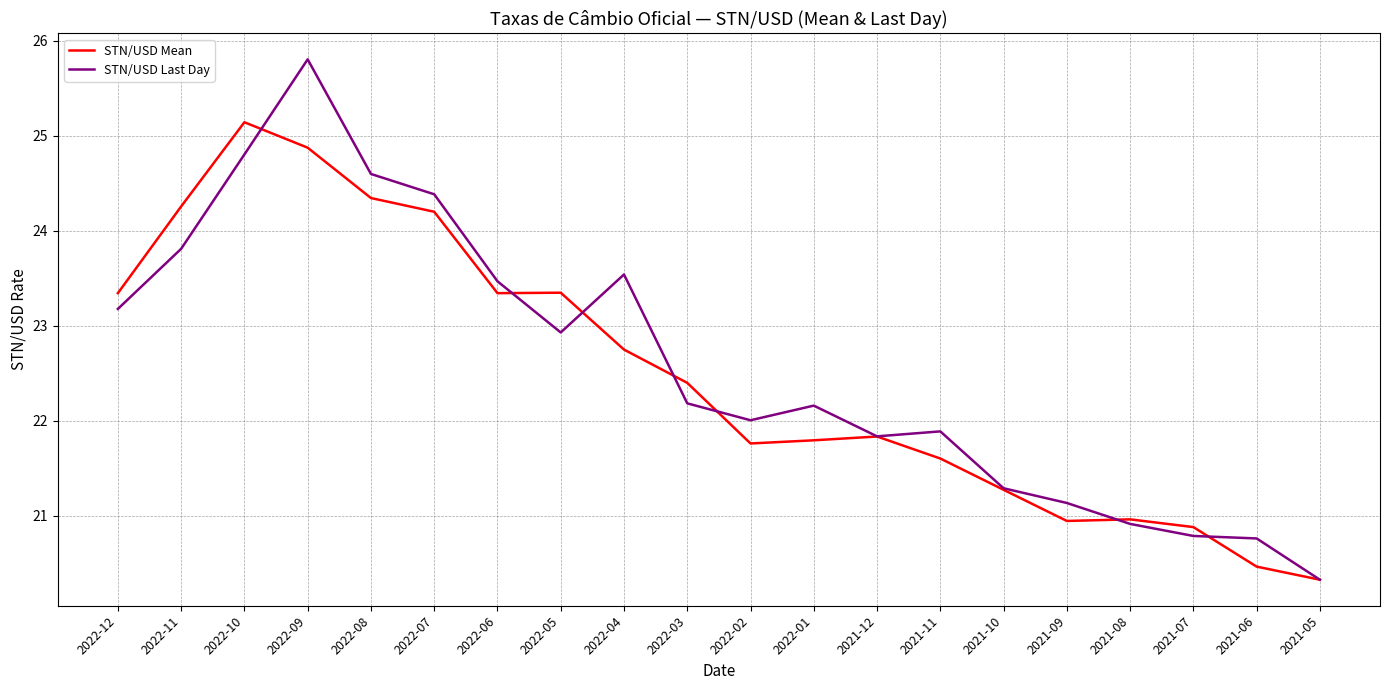

What is the difference between the highest and lowest values at 2022-02?

0.2